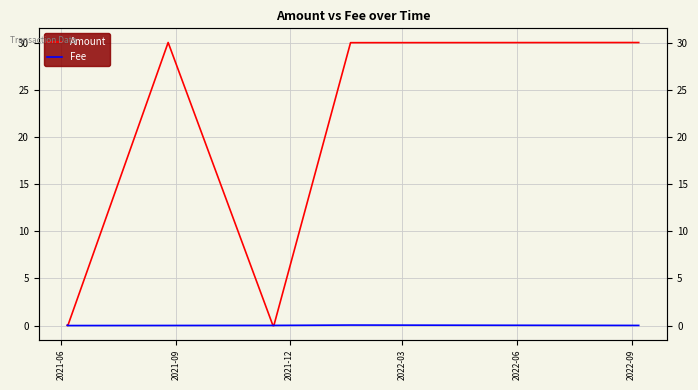

Where is Amount nearest to the value 15?

2021-06